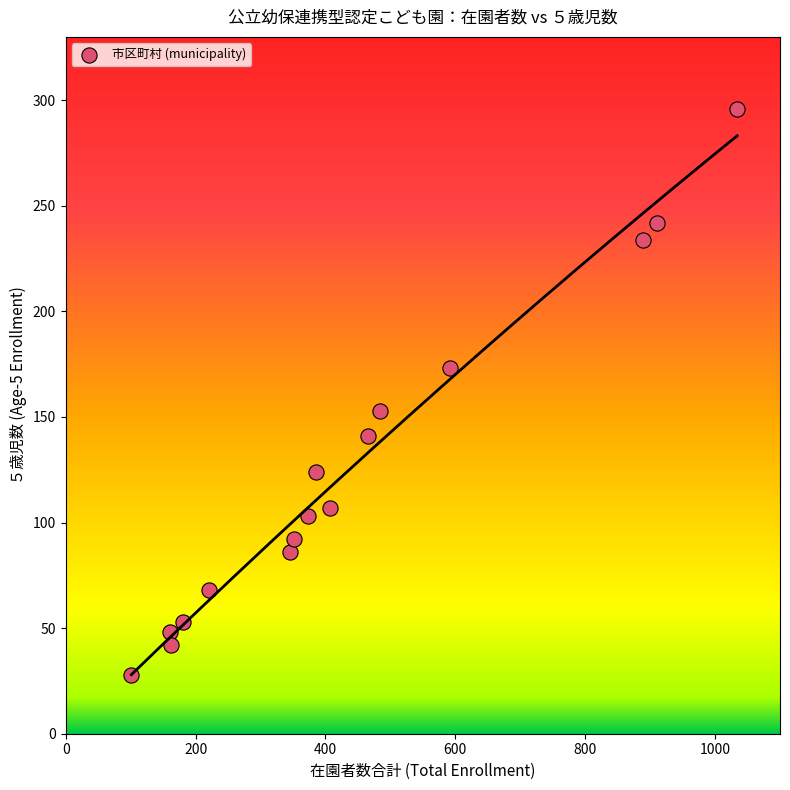

What is the range of X values (max minus min)?

933